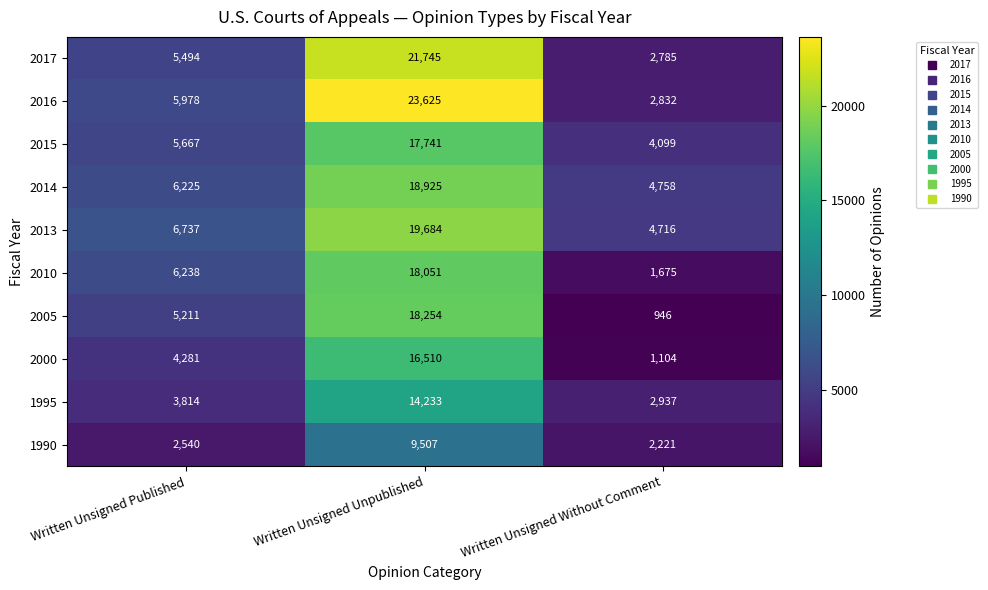

What is the difference between the maximum and minimum values in the 1990 series?

7286